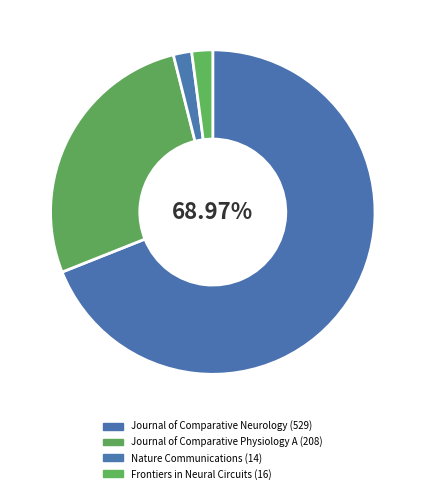

How many segments does this pie chart have?

4